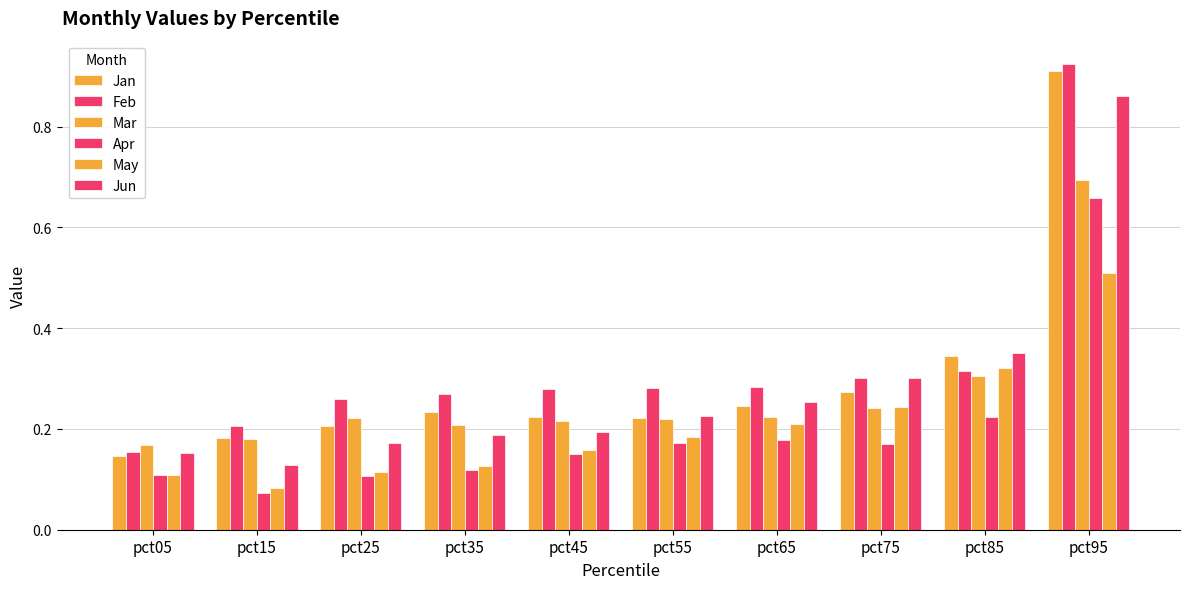

What is the difference between the Feb values at pct75 and pct15?

0.1